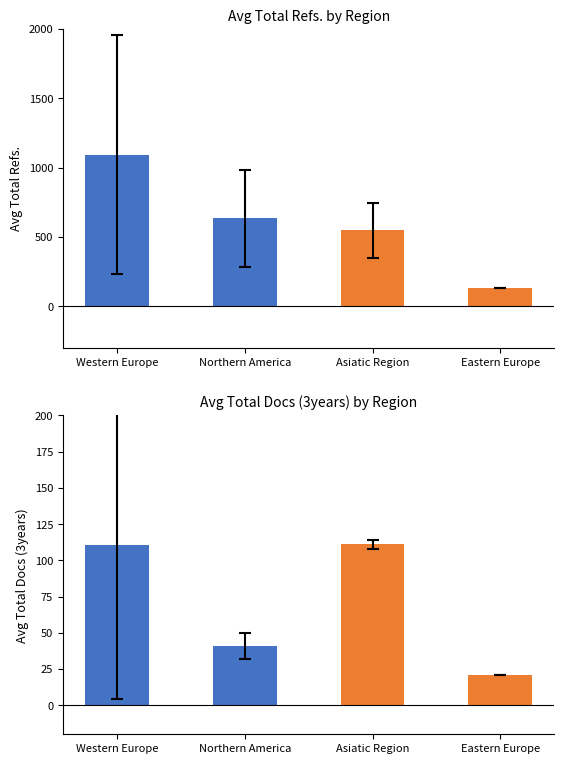

At which label does Avg Total Docs (3years) first exceed 110?

Western Europe